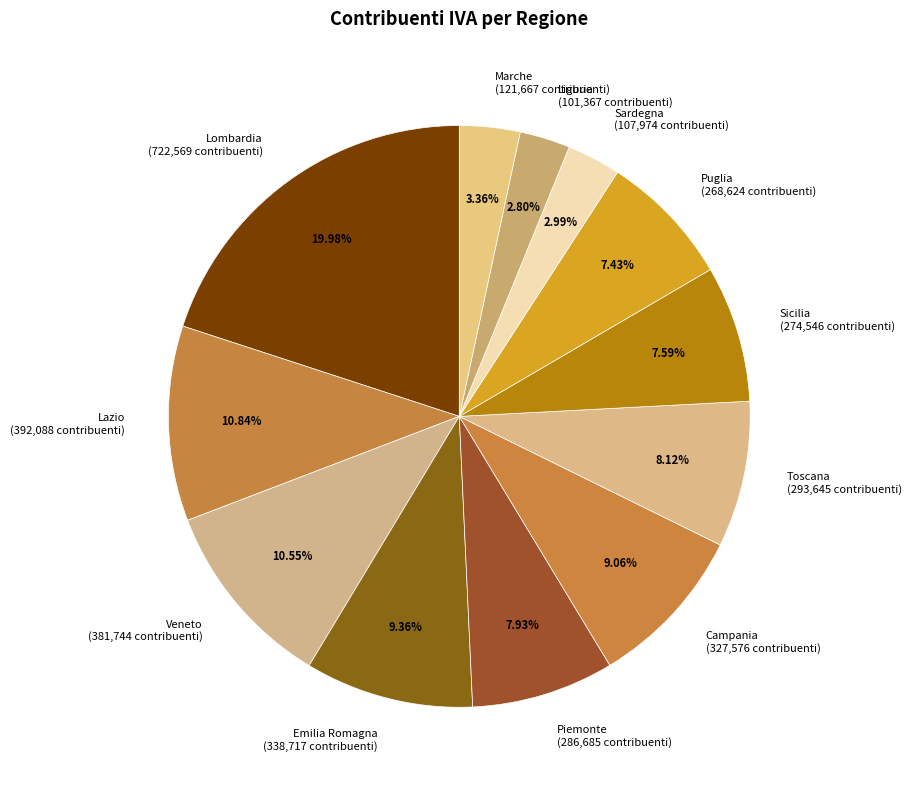

To the nearest percent, what portion does Sicilia represent?

8%